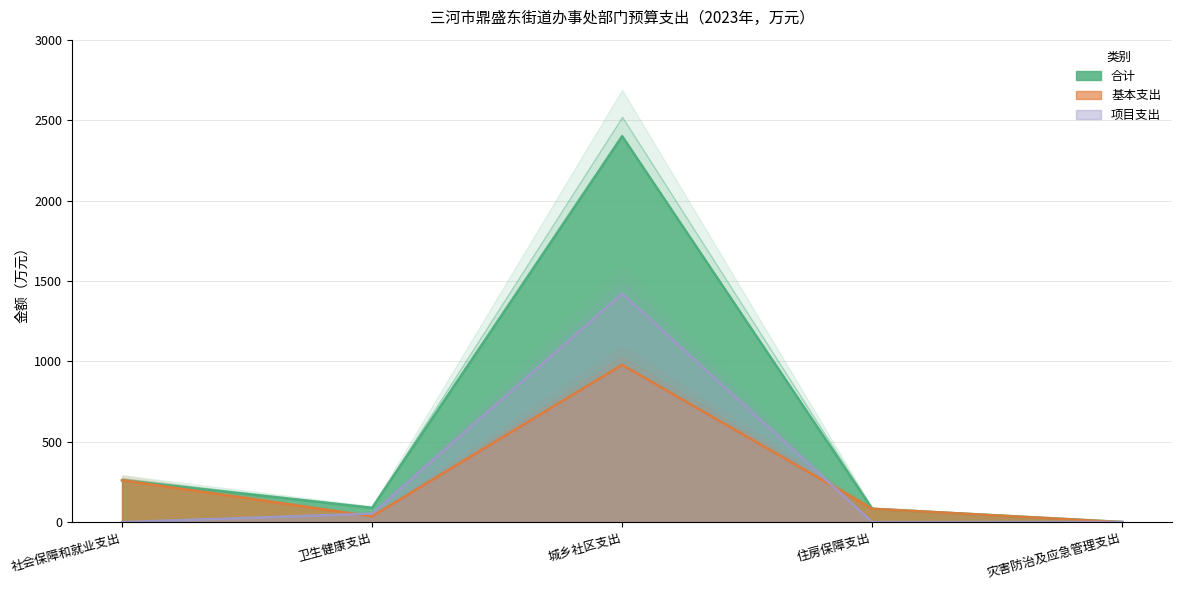

Is the value of 基本支出 at 灾害防治及应急管理支出 greater than the value of 项目支出 at 社会保障和就业支出?

No